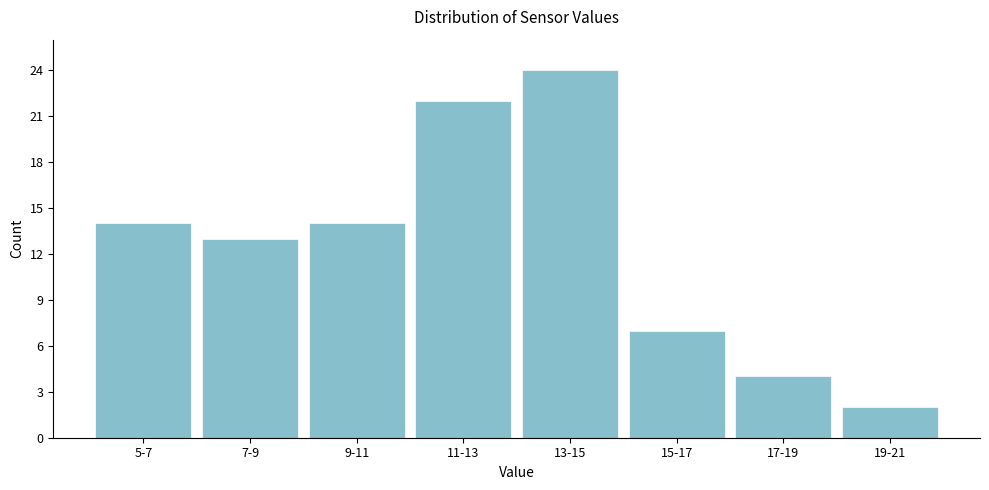

Reading right to left, what are all the values shown in this chart?

19-21=2	17-19=4	15-17=7	13-15=24	11-13=22	9-11=14	7-9=13	5-7=14